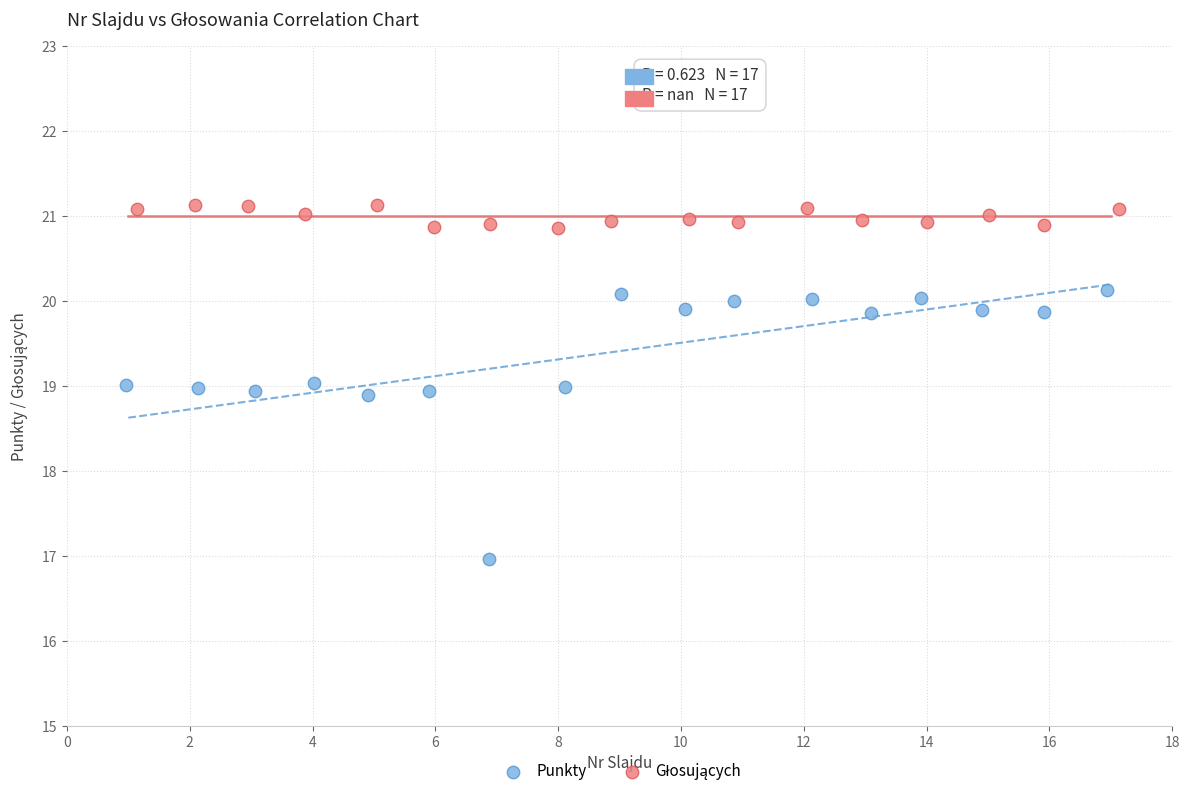

Which series contains the lowest Y value?

Punkty